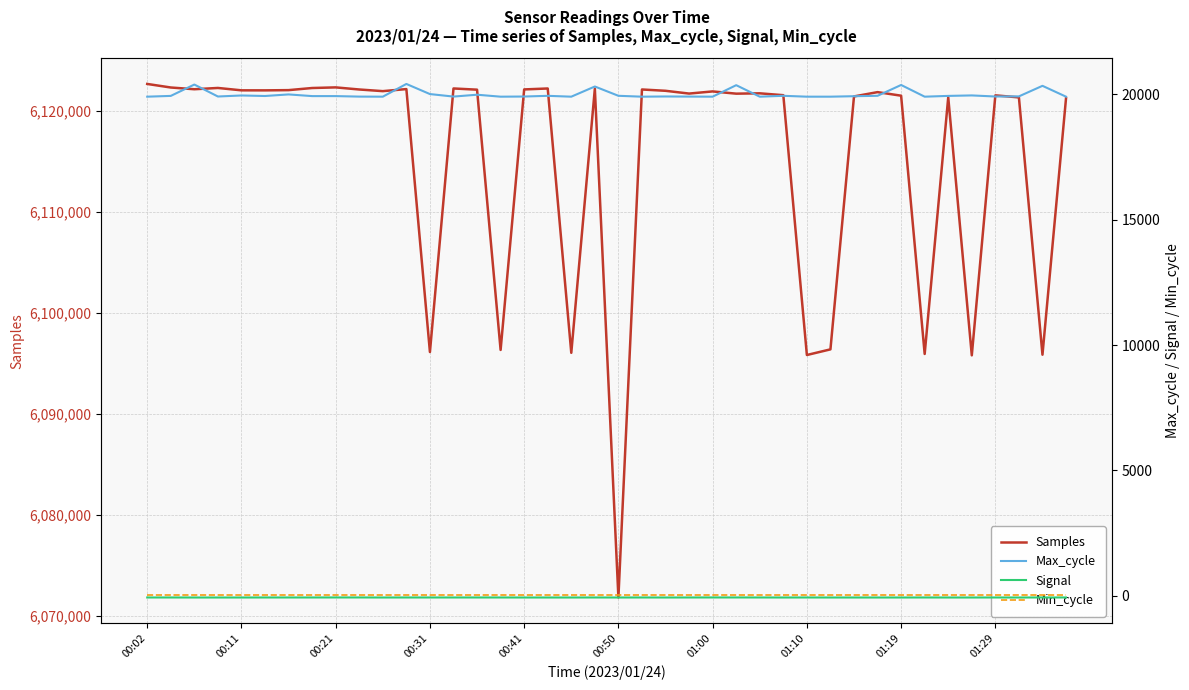

Which series has the largest total across all categories?

Samples